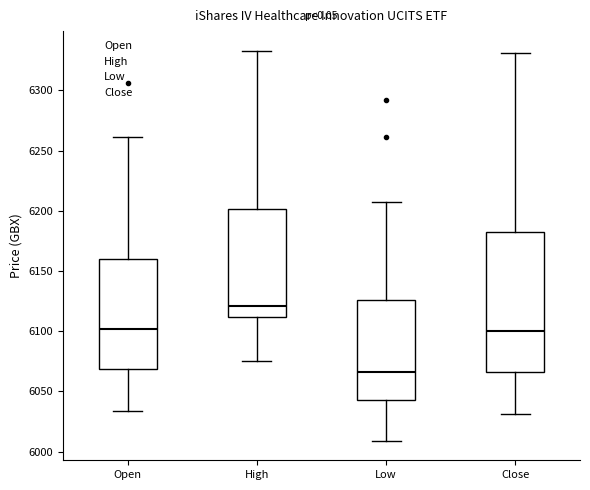

Reading left to right, transcribe this box plot: for each box, give where its median line is, the range the box spans, and where its two whiskers end, as read against the y-axis. The values are not printed on the chart, so give them approximately, as read against the axis.

Open: median 6100, box 6070 to 6160, whiskers 6035 to 6260
High: median 6120, box 6110 to 6200, whiskers 6075 to 6335
Low: median 6065, box 6045 to 6125, whiskers 6010 to 6205
Close: median 6100, box 6065 to 6185, whiskers 6030 to 6330